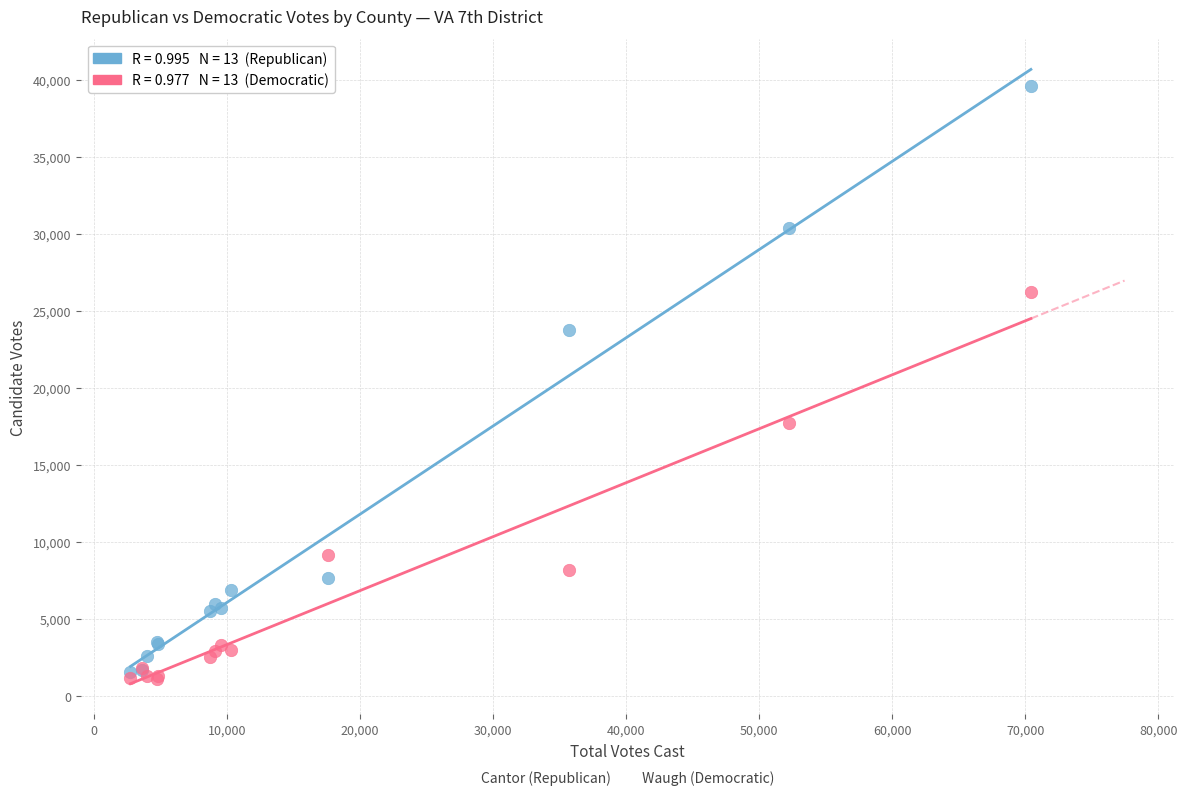

Across all series, what Y value is closest to 20376?

17701